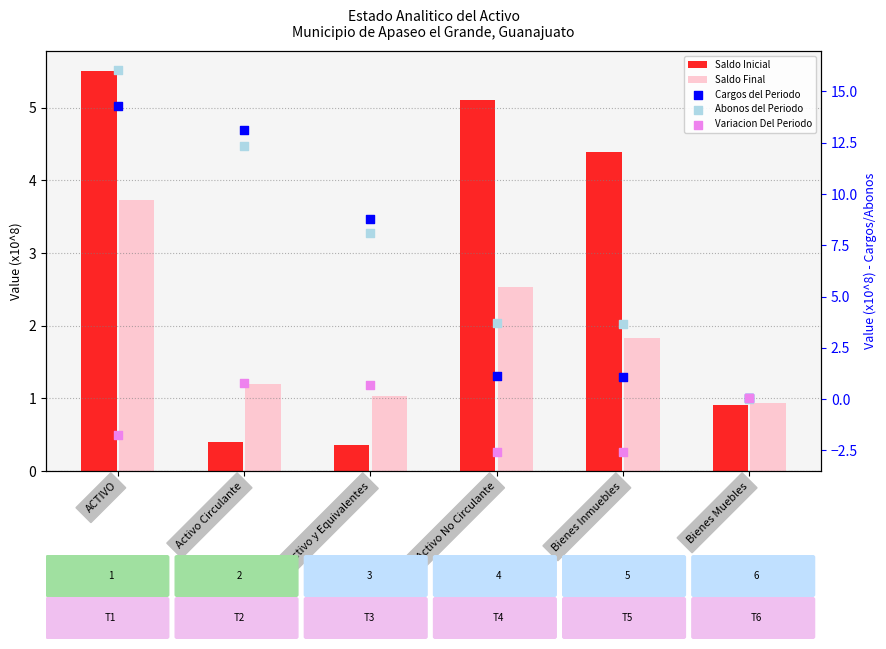

What is the total value across all series at Bienes Inmuebles?

8.4